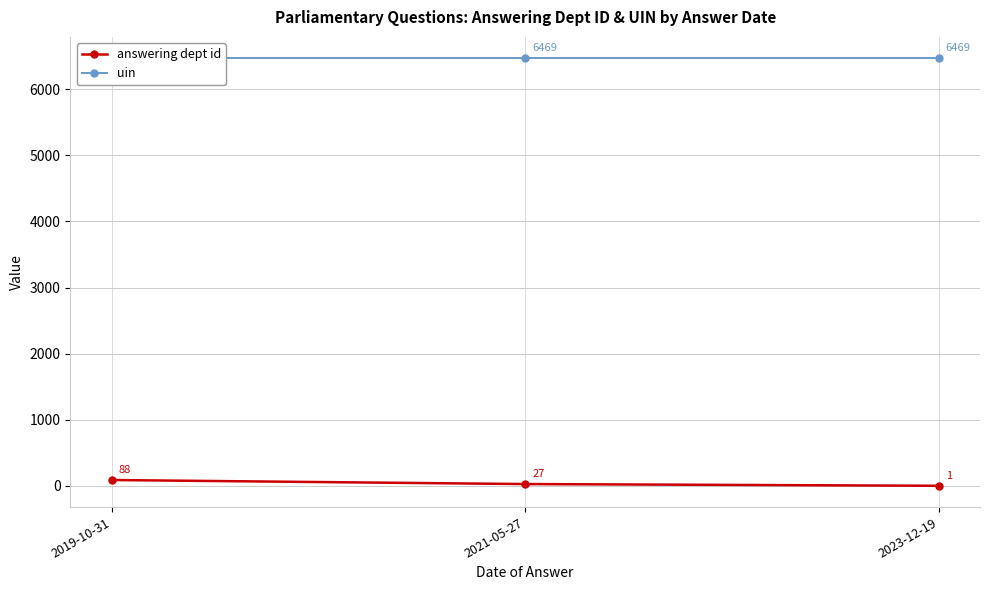

What is the maximum value shown in the chart?

6469